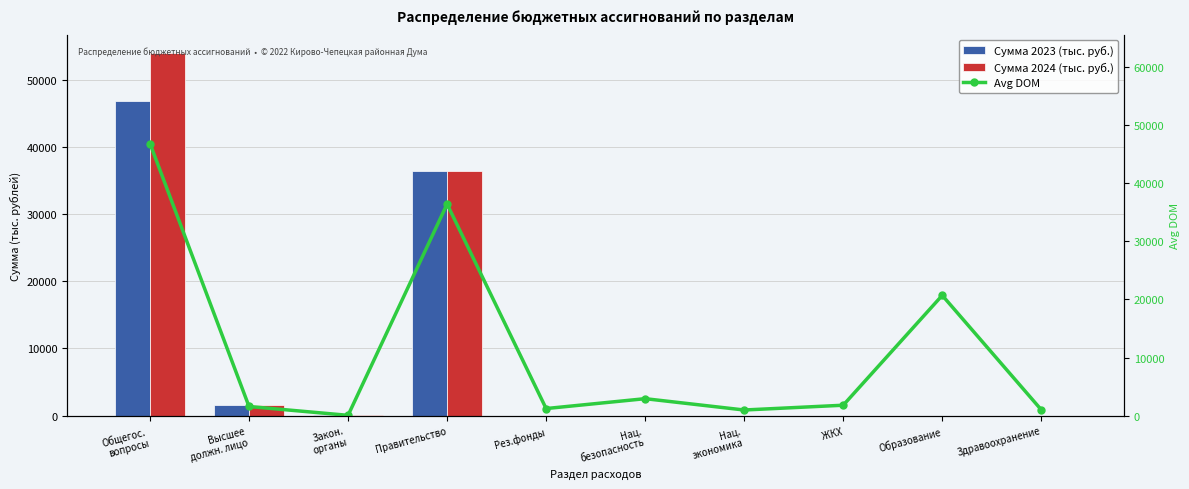

What is the value of the Сумма 2023 (тыс. руб.) bar at the 1st from the left?

46796.6